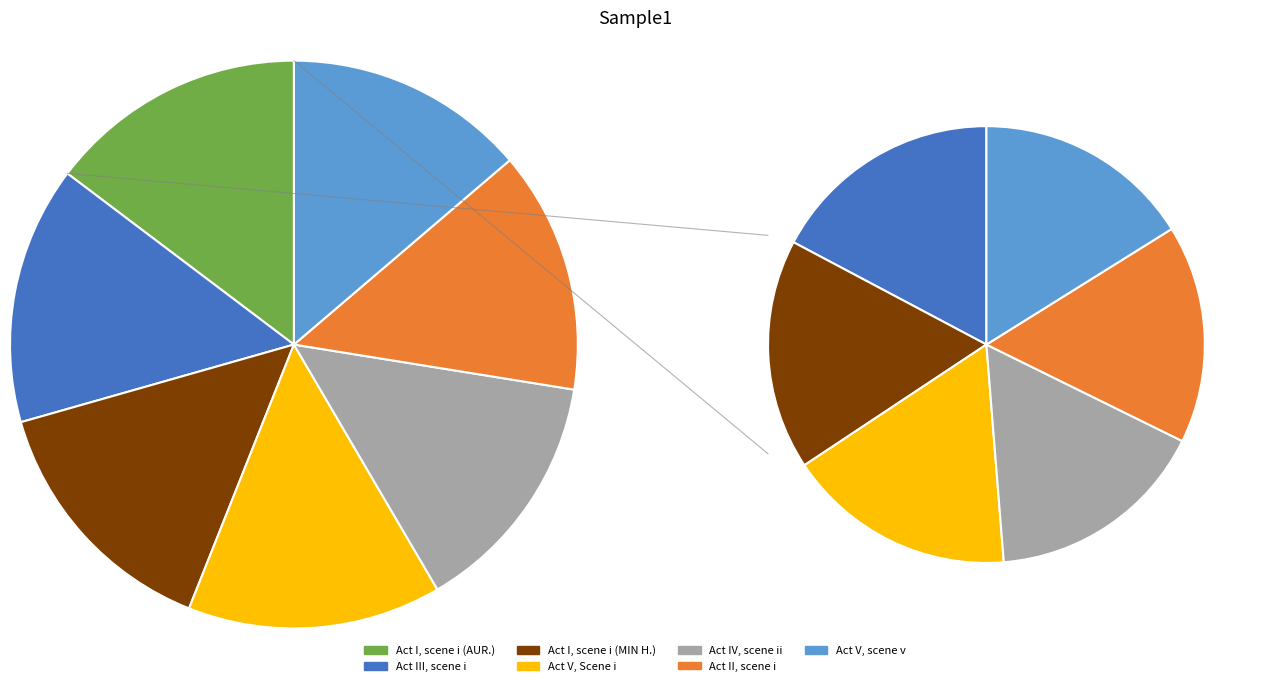

Does Act II, scene i account for over 50% of the chart?

No